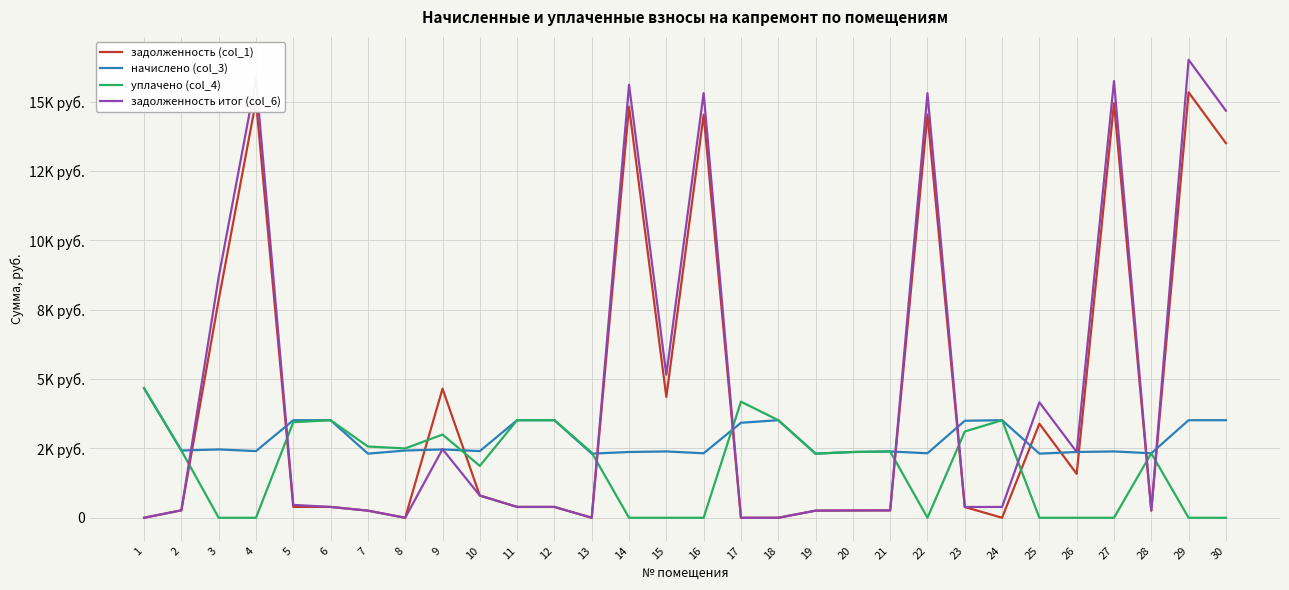

Is this an area chart (filled region under the line)?

No